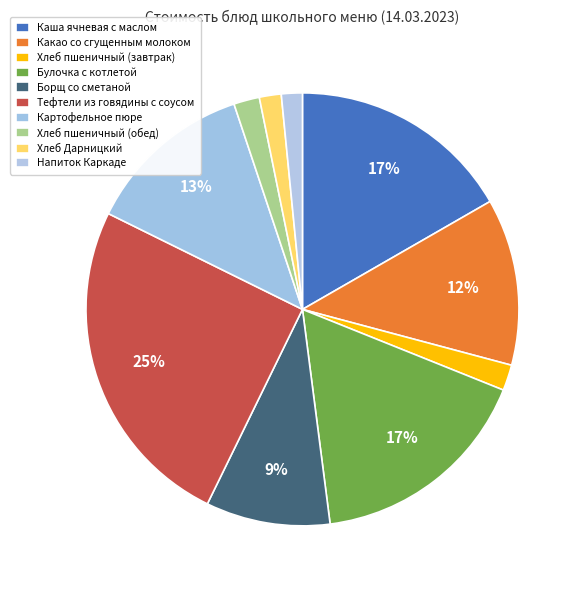

How many slices are in this pie chart?

10